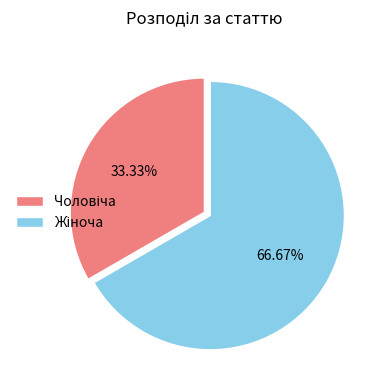

Is there a majority slice in this chart?

Yes